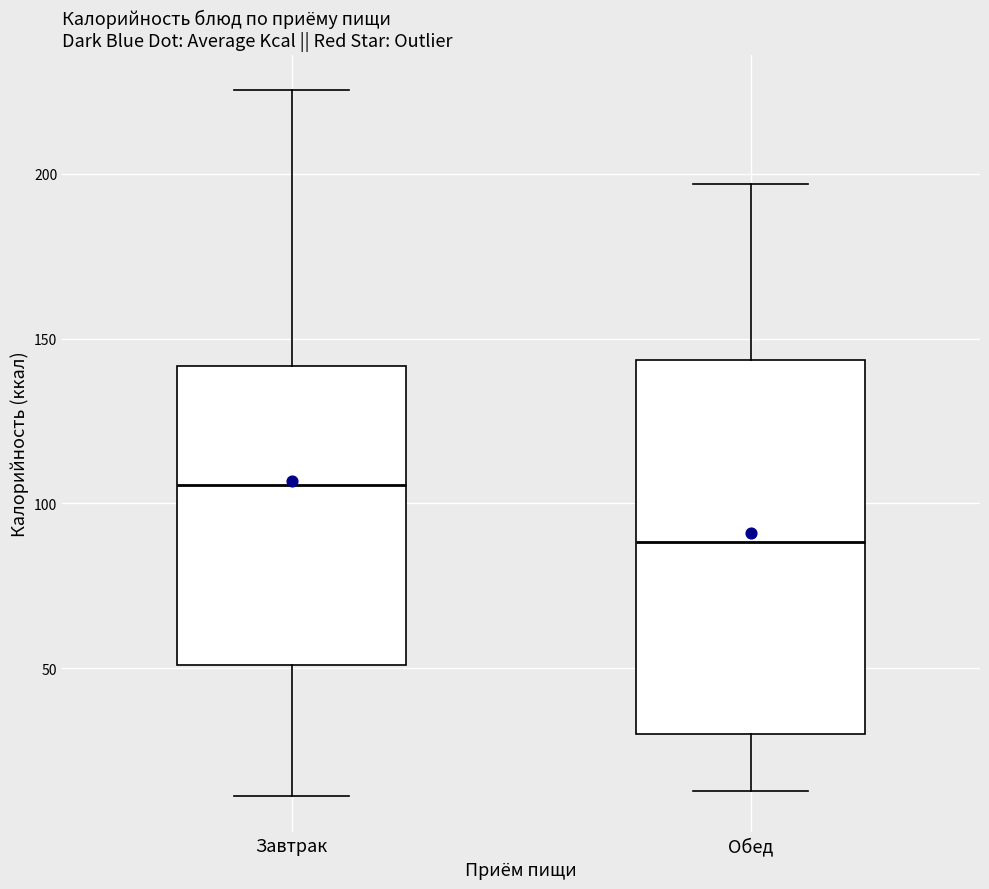

Which box's median line is the highest?

Завтрак